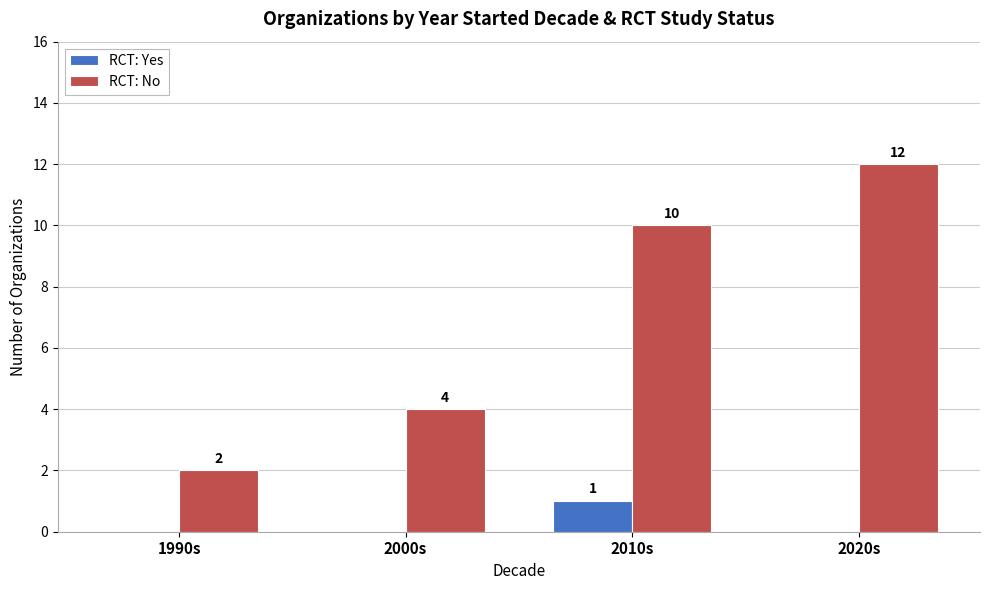

What are all the series names shown in the legend?

RCT: Yes, RCT: No